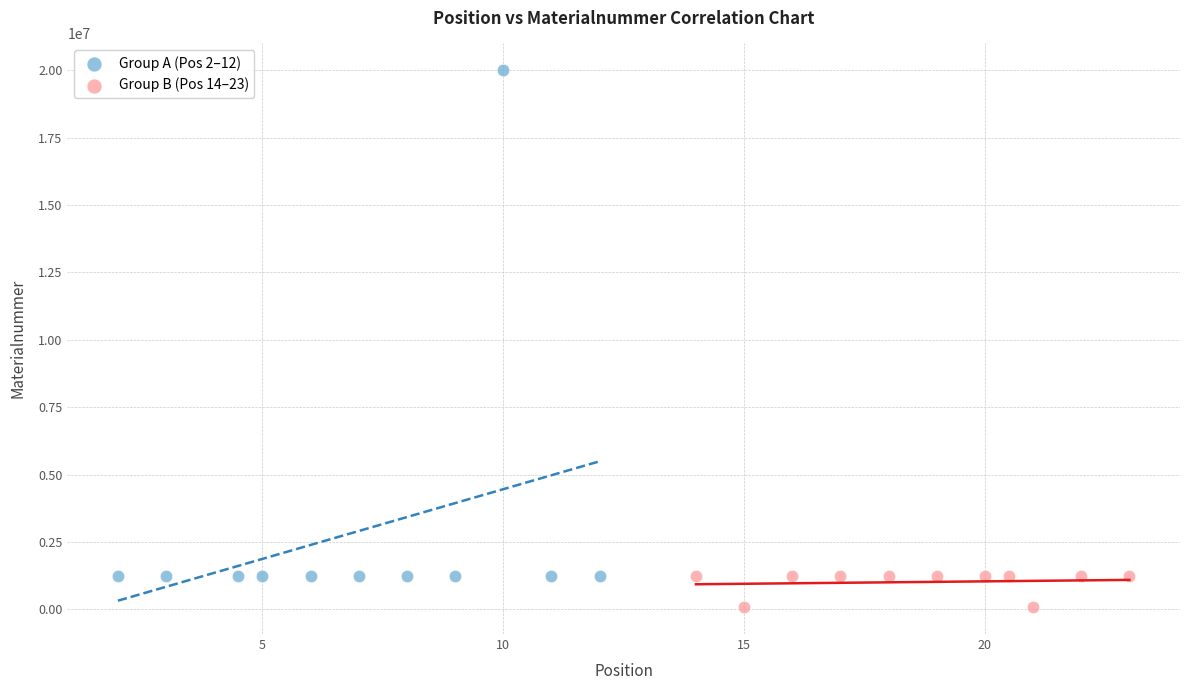

What are all the series names shown in the legend?

Group A (Pos 2–12), Group B (Pos 14–23)